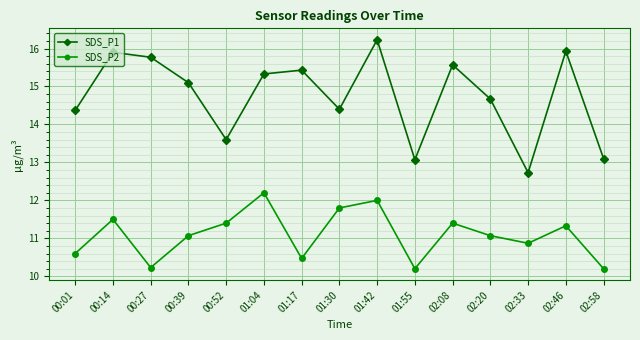

How many interior local valleys does the SDS_P1 series have?

4